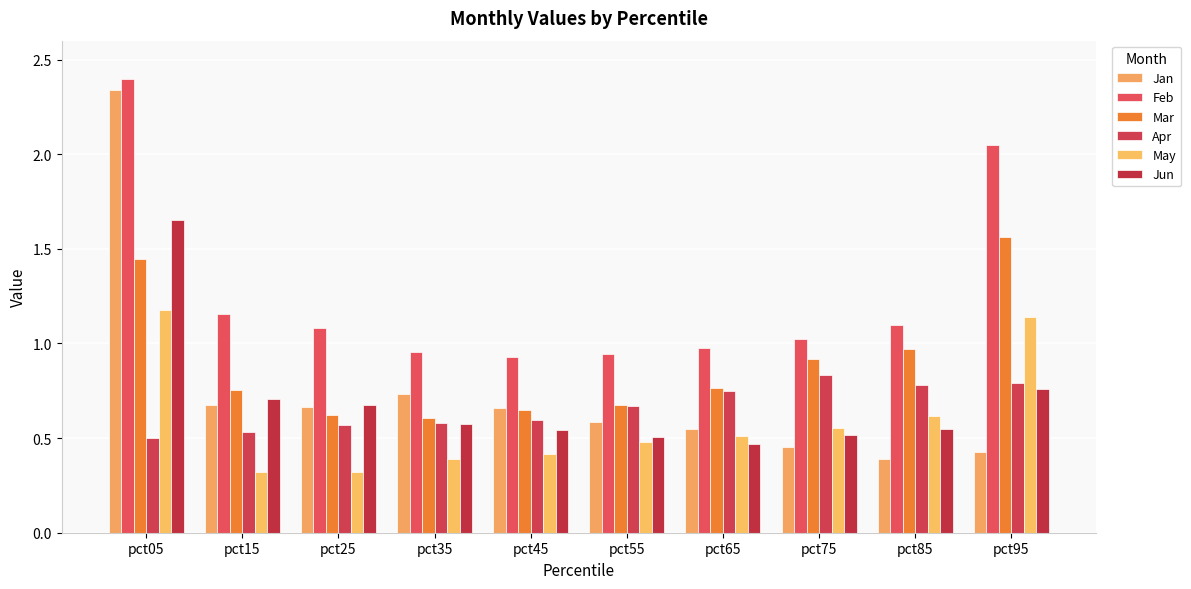

What is the smallest value displayed?

0.3